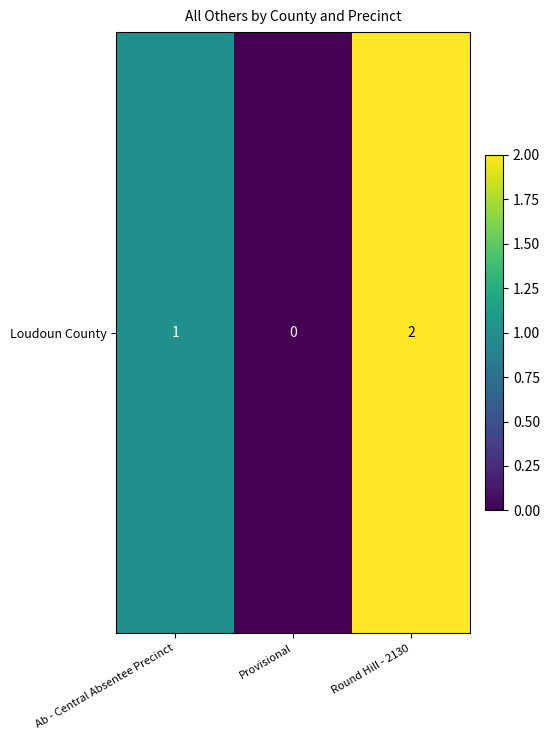

Is it true that the value at Ab - Central Absentee Precinct is 1?

True